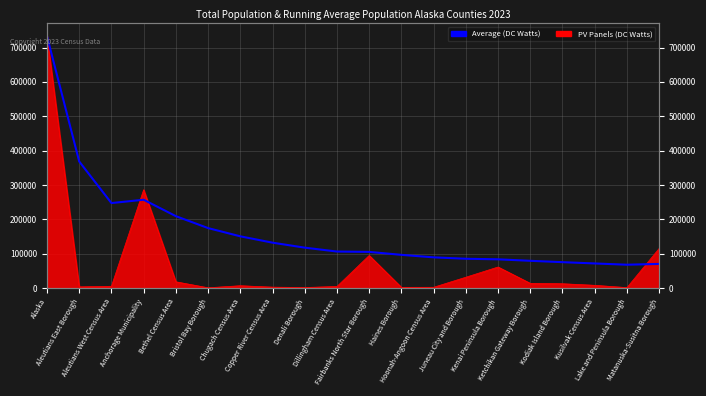

True or false: the data shows 385650.4 at Aleutians West Census Area.

False